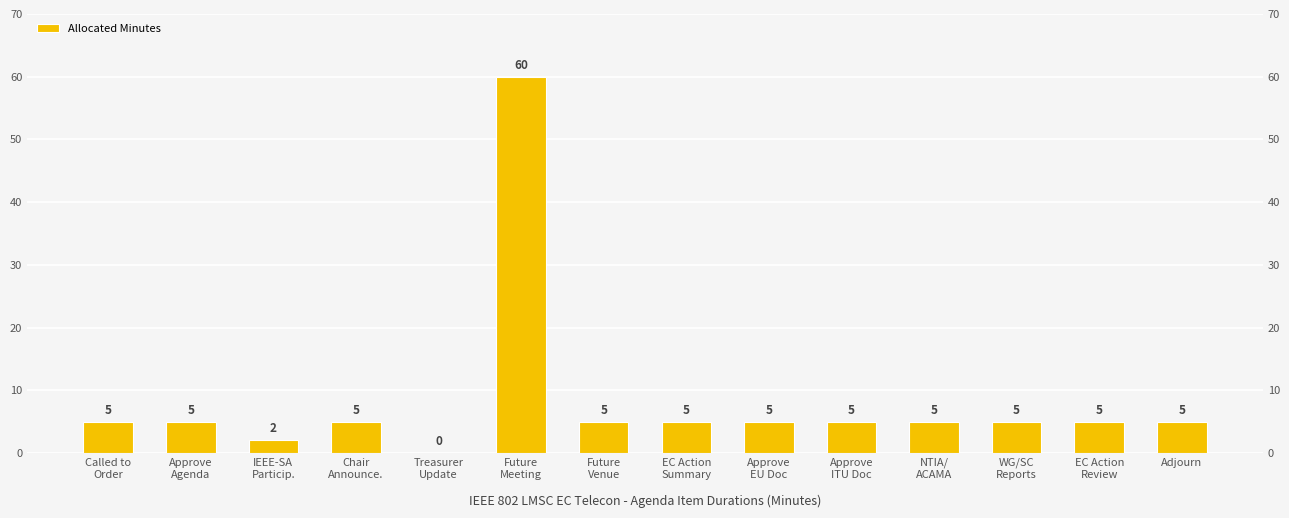

Reading left to right, extract all data points from this chart.

Called to
Order=5	Approve
Agenda=5	IEEE-SA
Particip.=2	Chair
Announce.=5	Treasurer
Update=0	Future
Meeting=60	Future
Venue=5	EC Action
Summary=5	Approve
EU Doc=5	Approve
ITU Doc=5	NTIA/
ACAMA=5	WG/SC
Reports=5	EC Action
Review=5	Adjourn=5